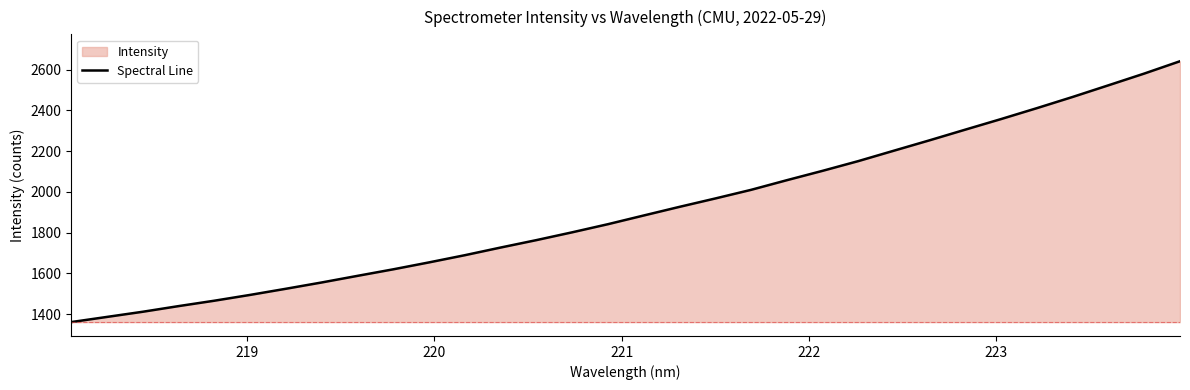

What is the greatest value displayed?

2641.1